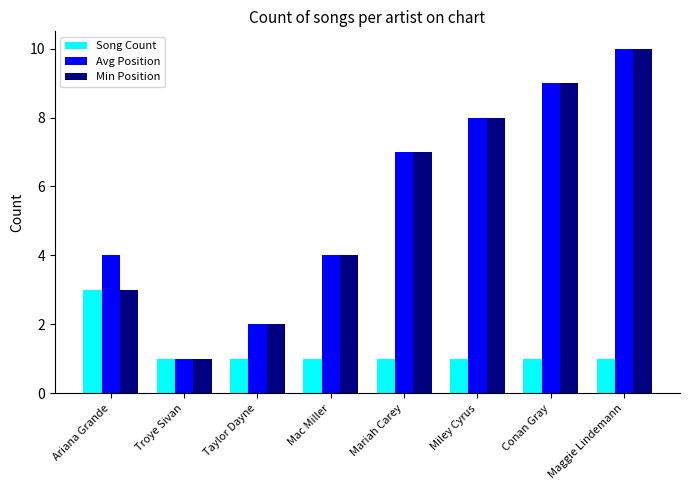

Reading left to right, list all the values displayed in this chart.

Song Count: Ariana Grande=3	Troye Sivan=1	Taylor Dayne=1	Mac Miller=1	Mariah Carey=1	Miley Cyrus=1	Conan Gray=1	Maggie Lindemann=1
Avg Position: Ariana Grande=4	Troye Sivan=1	Taylor Dayne=2	Mac Miller=4	Mariah Carey=7	Miley Cyrus=8	Conan Gray=9	Maggie Lindemann=10
Min Position: Ariana Grande=3	Troye Sivan=1	Taylor Dayne=2	Mac Miller=4	Mariah Carey=7	Miley Cyrus=8	Conan Gray=9	Maggie Lindemann=10